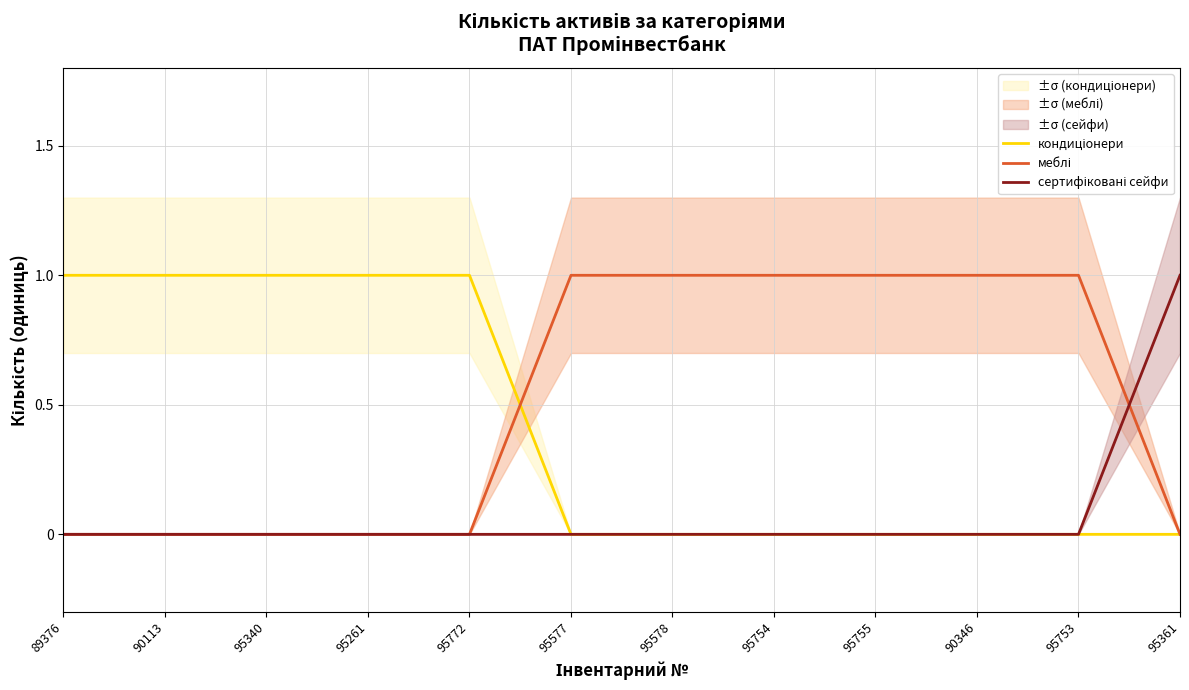

At how many categories does at least one series exceed 0?

12